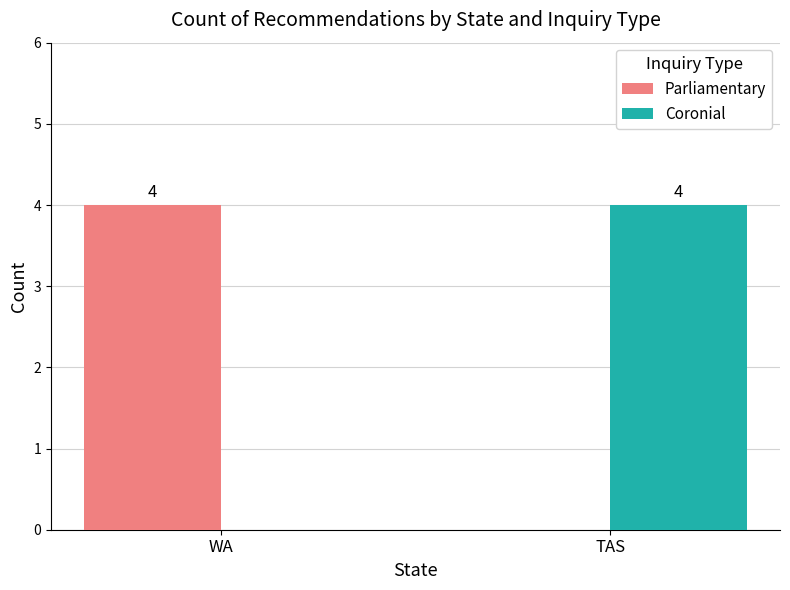

What is the sum of all Coronial values?

4